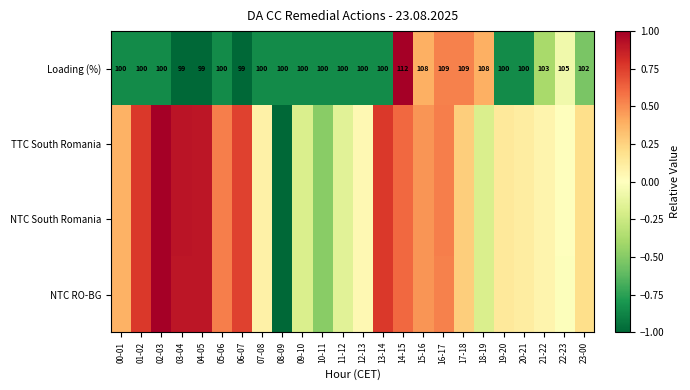

At which label does NTC RO-BG first exceed 0?

00-01